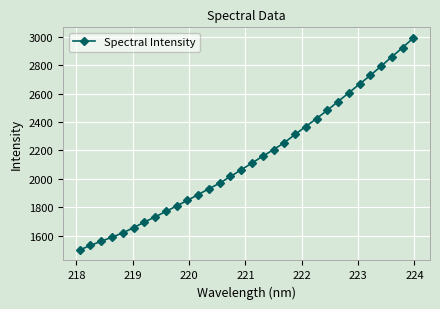

What is the average value?

2144.1